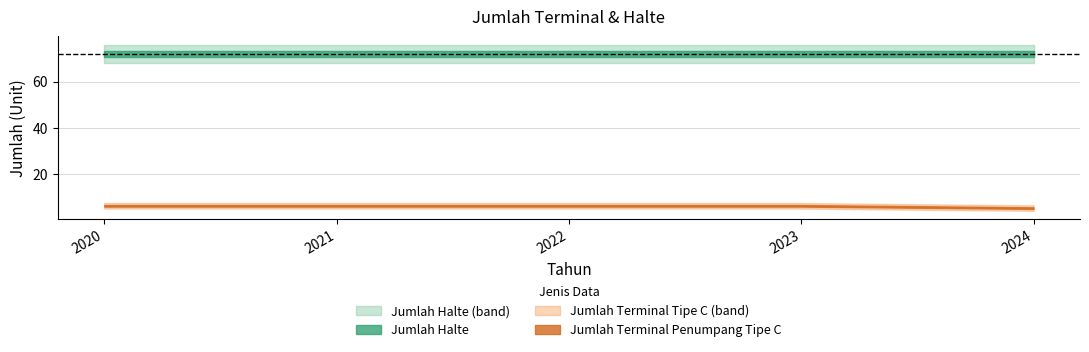

The value of Jumlah Halte at 2023 is 72. True or false?

True